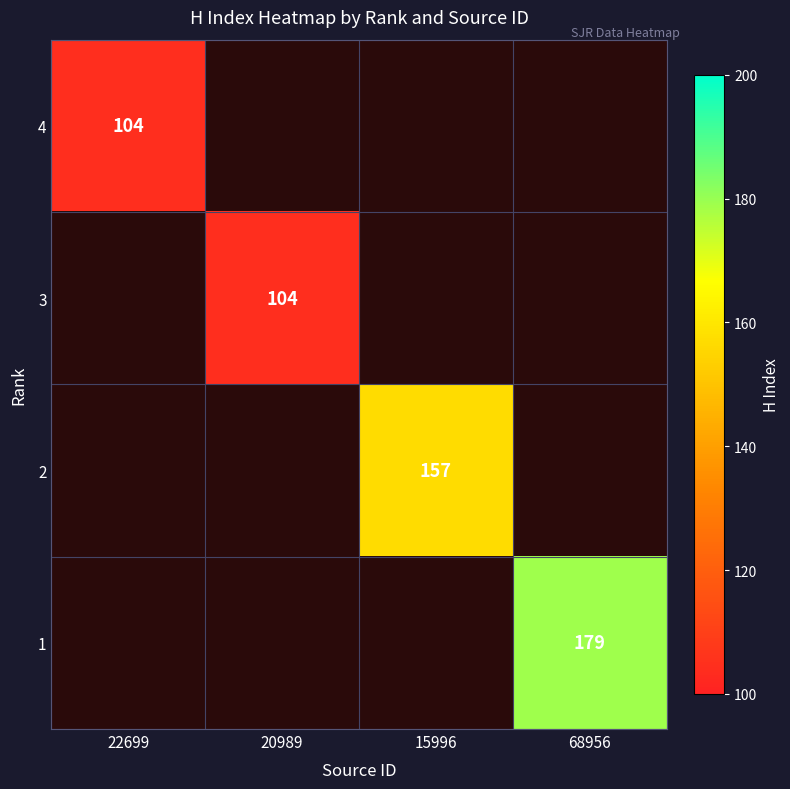

Is it true that 3 equals 45 at 20989?

False